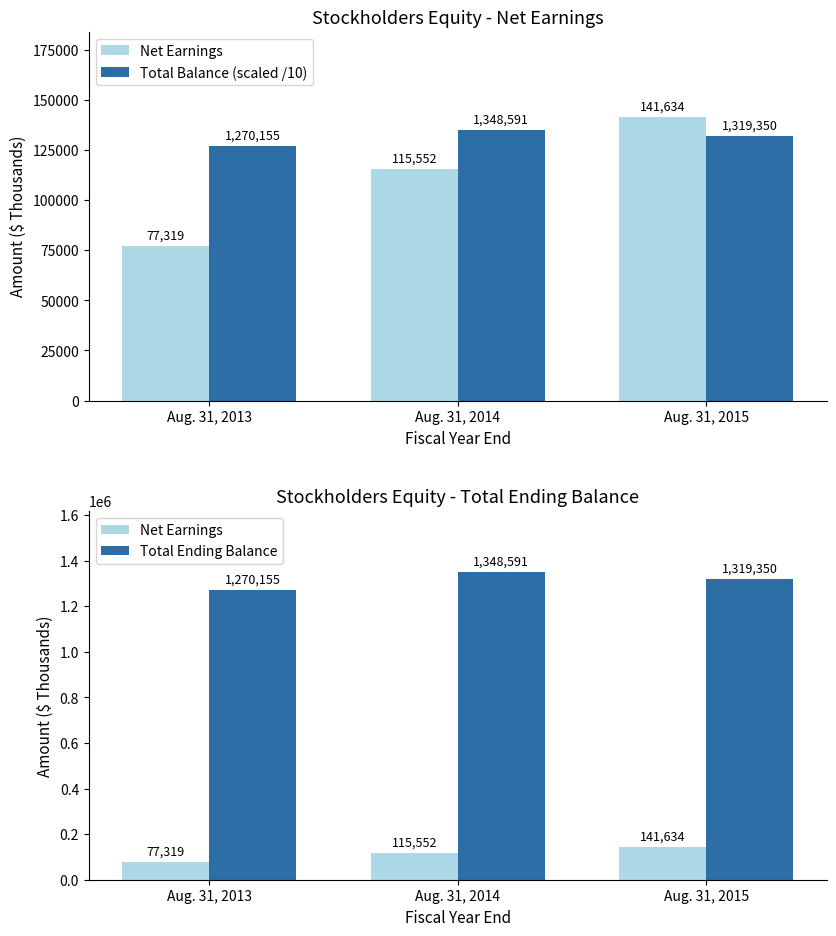

What is the value of the Net Earnings bar at the 2nd from the left?

115552.0